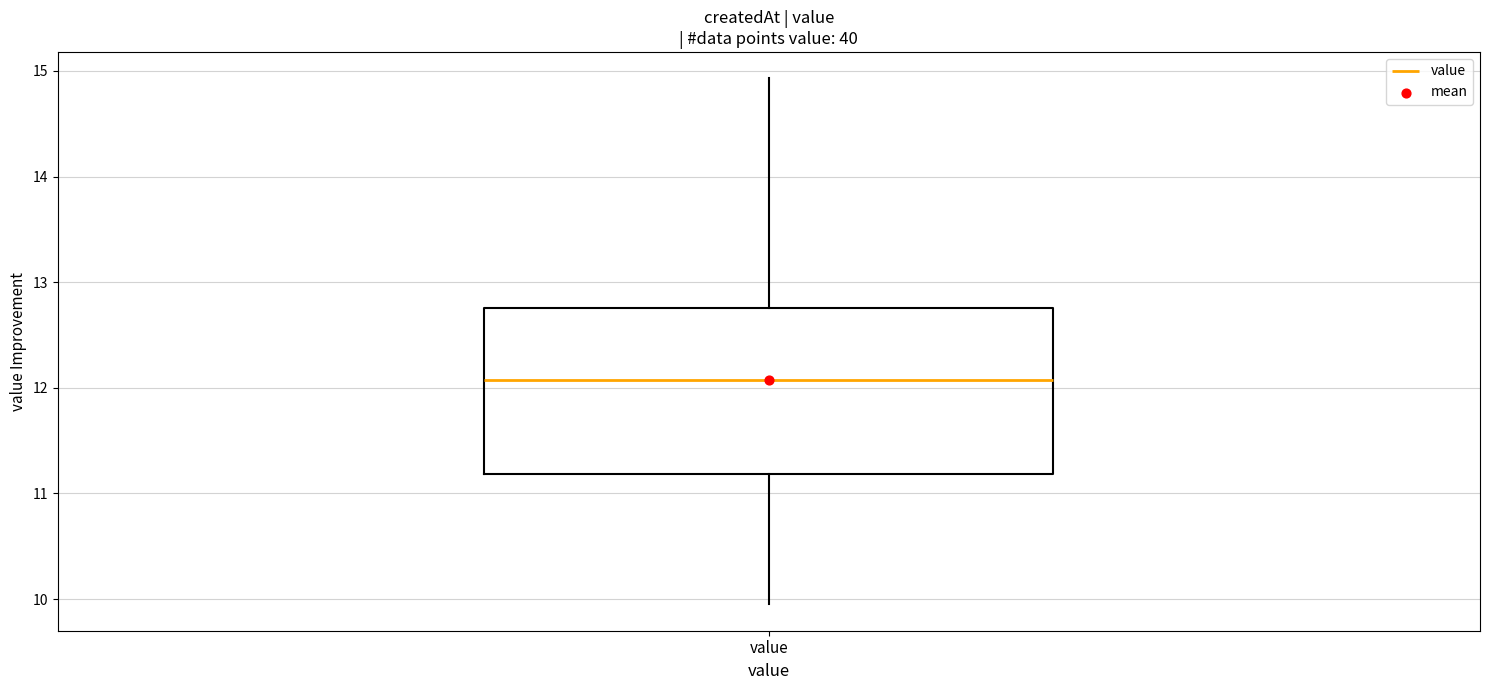

Read this box plot against the y-axis: the position of the median line, the range covered by the box, and the ends of both whiskers. The values are not printed on the chart, so give them approximately, as read against the axis.

median 12.1, box 11.2 to 12.8, whiskers 10.0 to 14.9